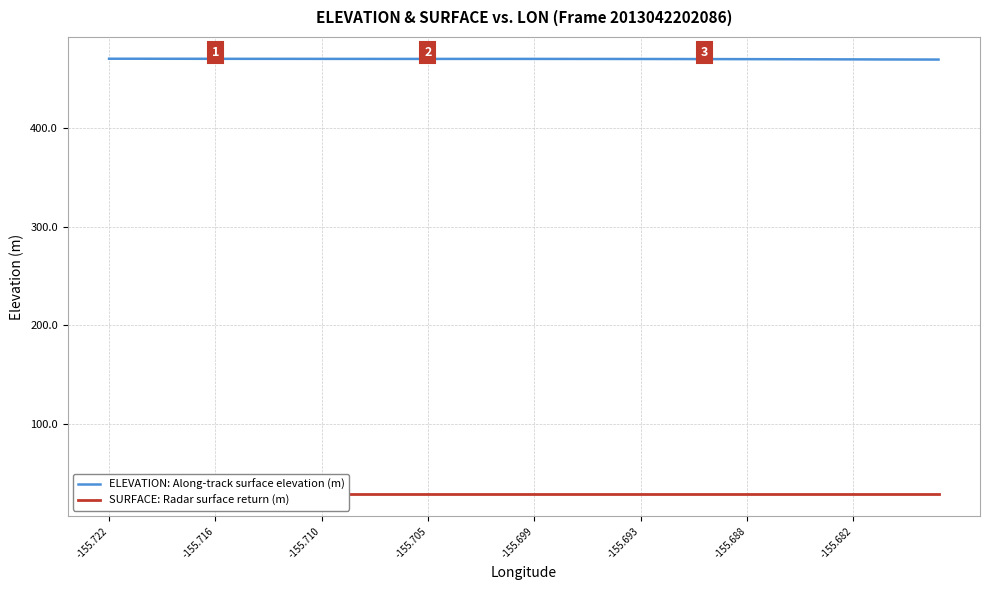

At which label does ELEVATION: Along-track surface elevation (m) first exceed 470?

-155.722